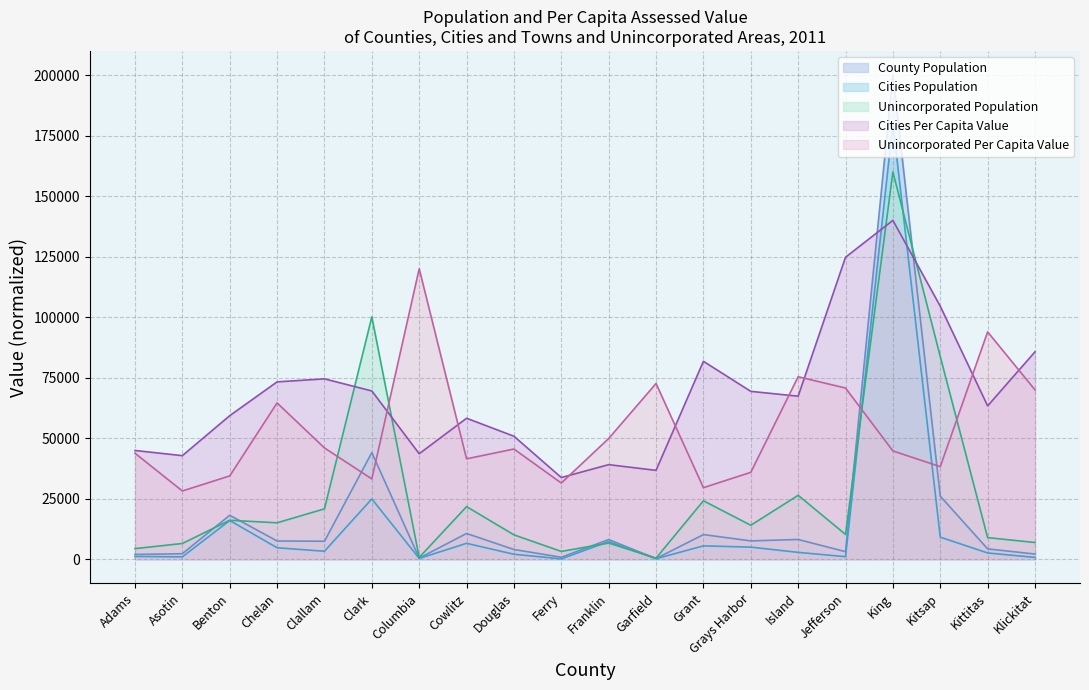

What value does the County Population series have at Ferry?

782.0